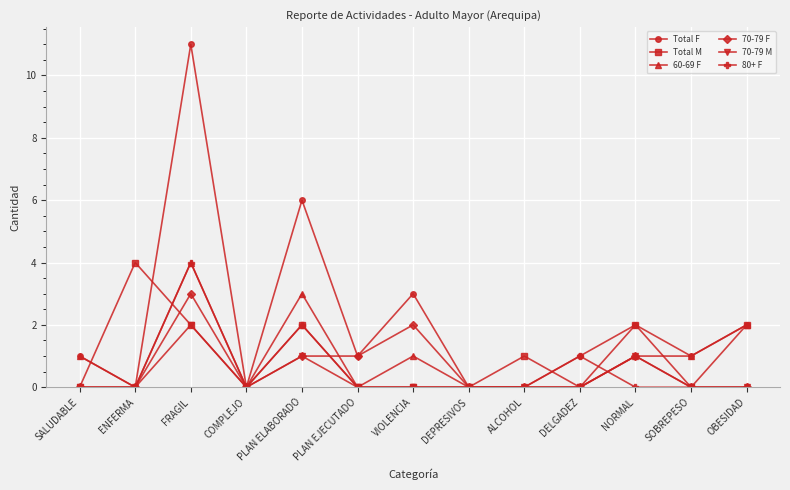

What is the label of the 2nd point from the right?

SOBREPESO